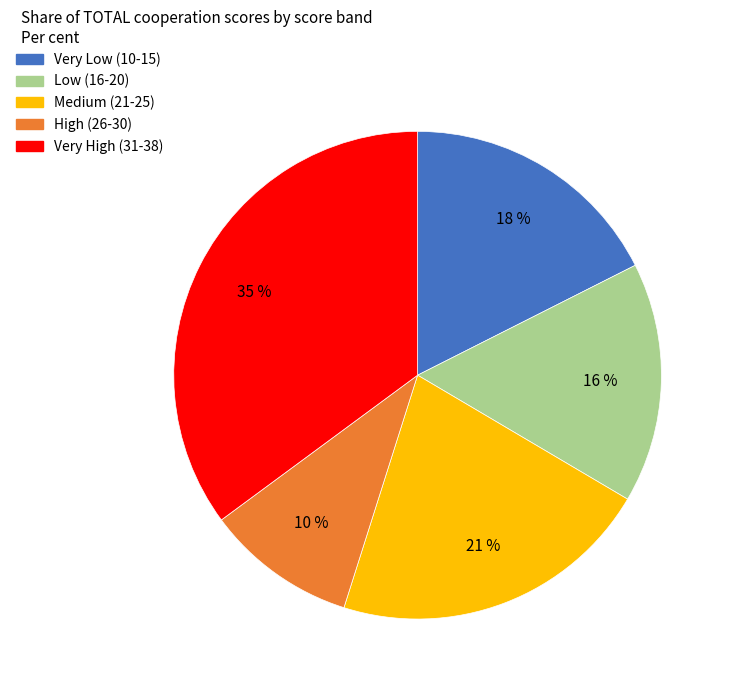

Is it true that Medium (21-25) is 31% of the pie?

False